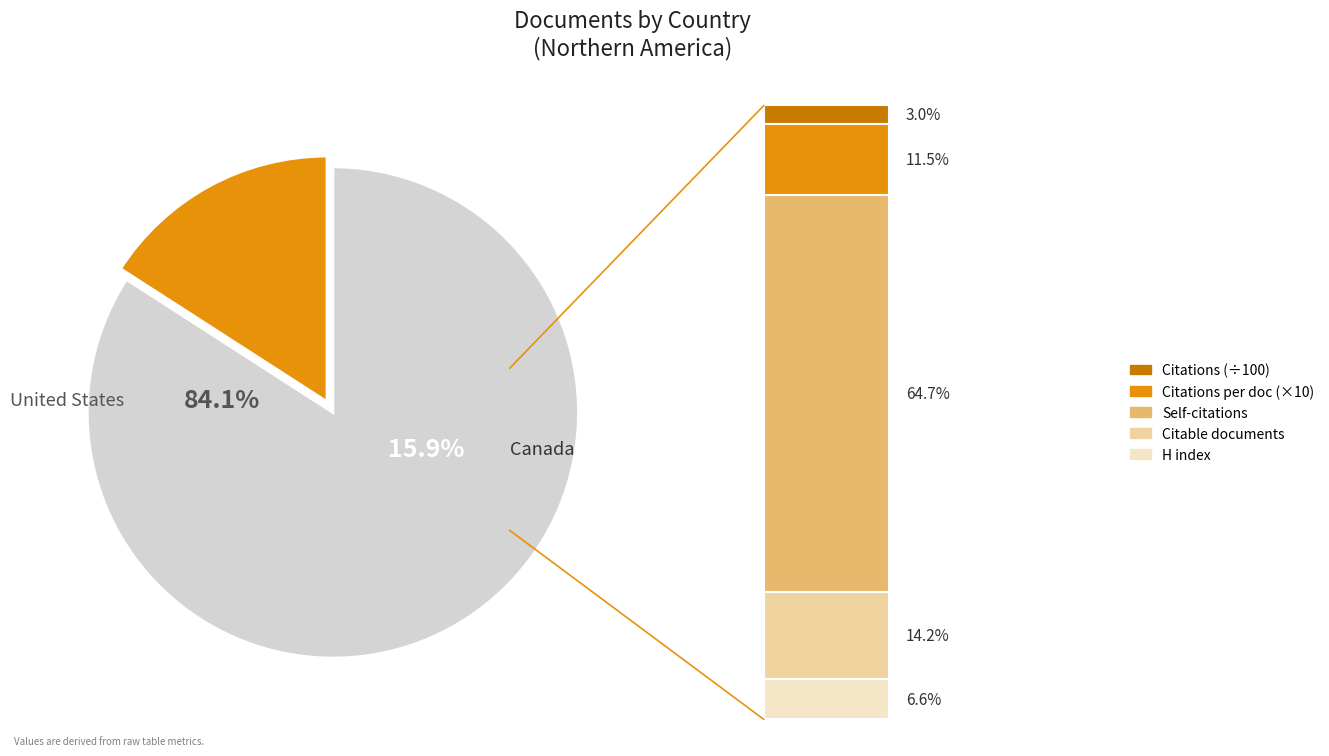

Which category has the smallest portion of the pie?

Canada